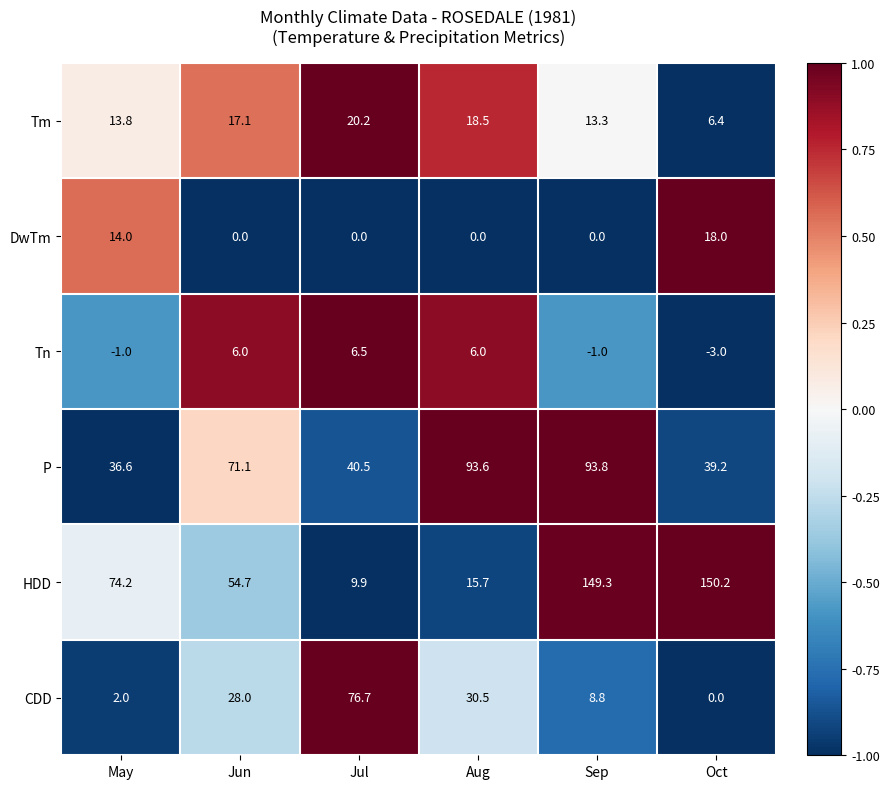

At Jun, list the series in order from largest to smallest.

P, HDD, CDD, Tm, Tn, DwTm